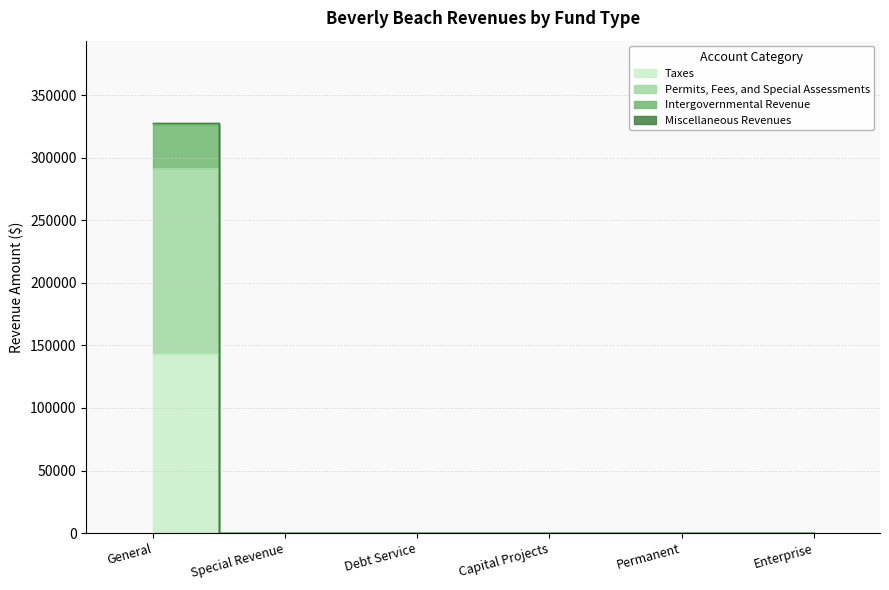

How many lines are shown in the chart?

4